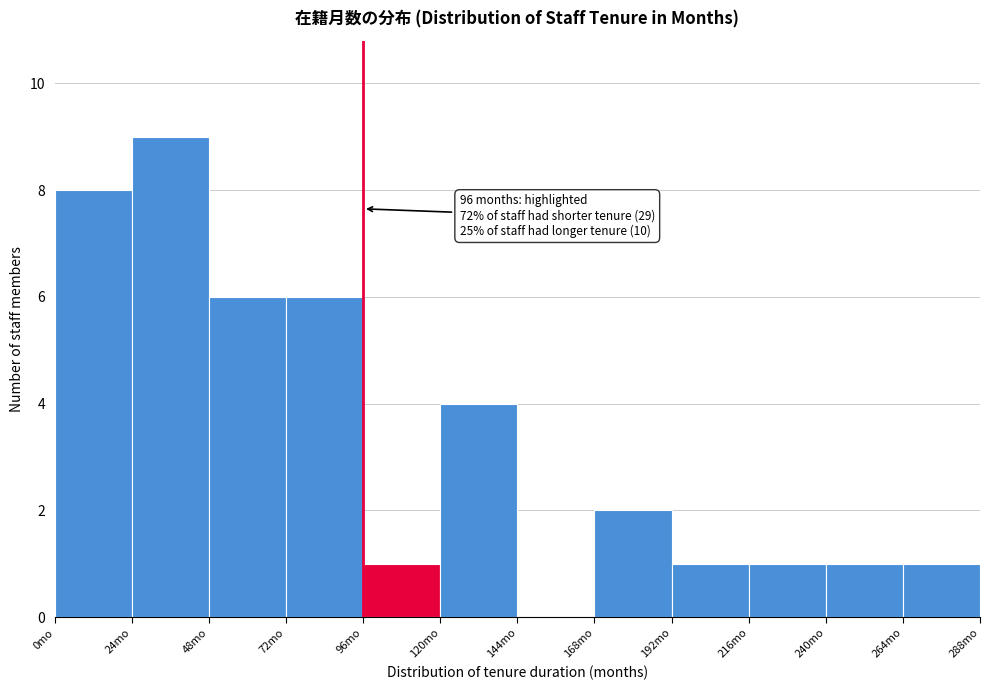

Over which range of the x-axis is the bar tallest?

24 to 48